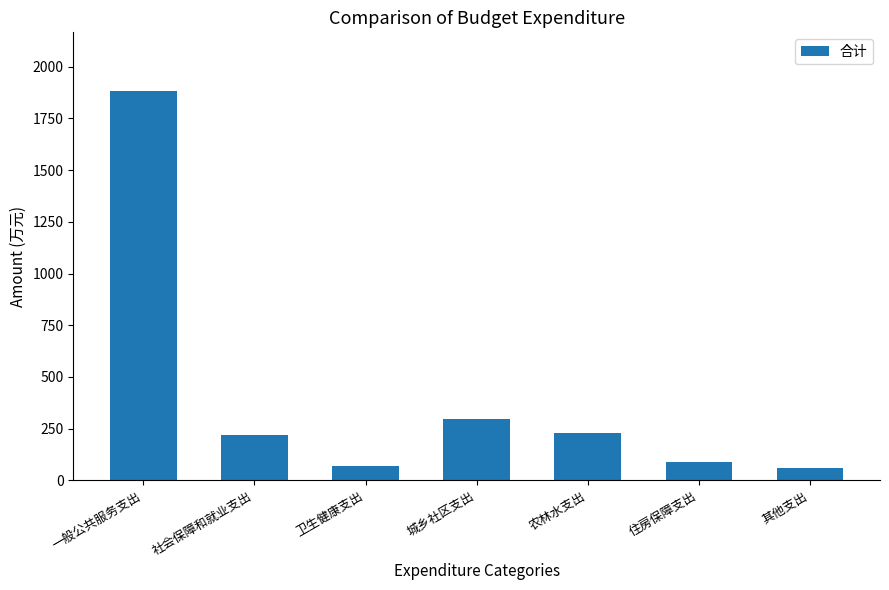

What is the label of the 2nd bar from the right?

住房保障支出